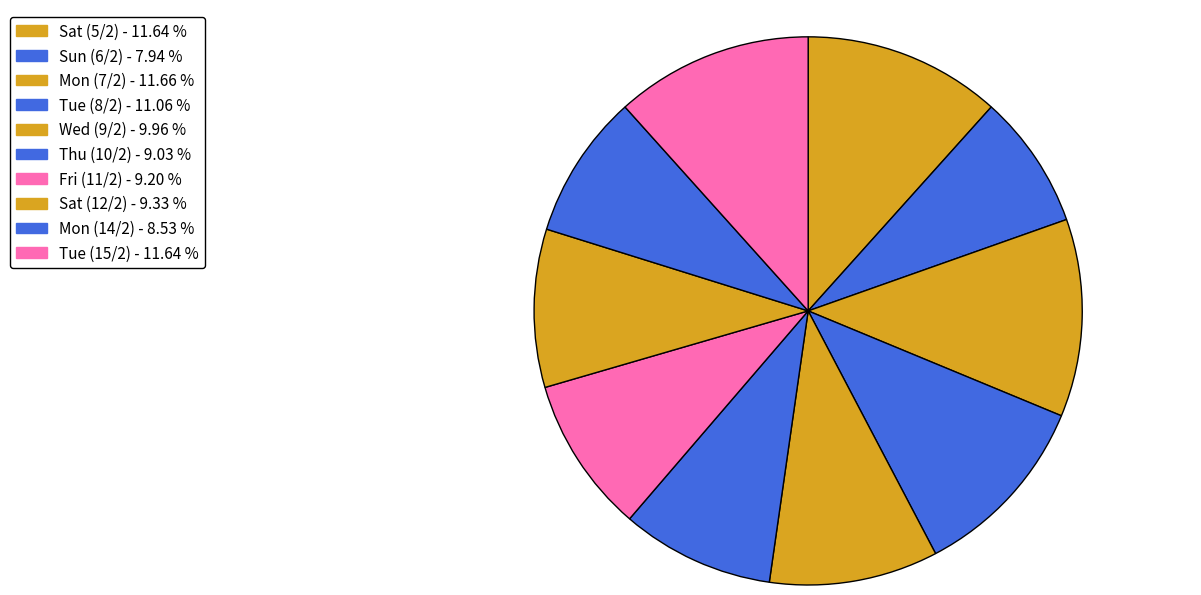

Does Sun (6/2) represent more than half of the total?

No